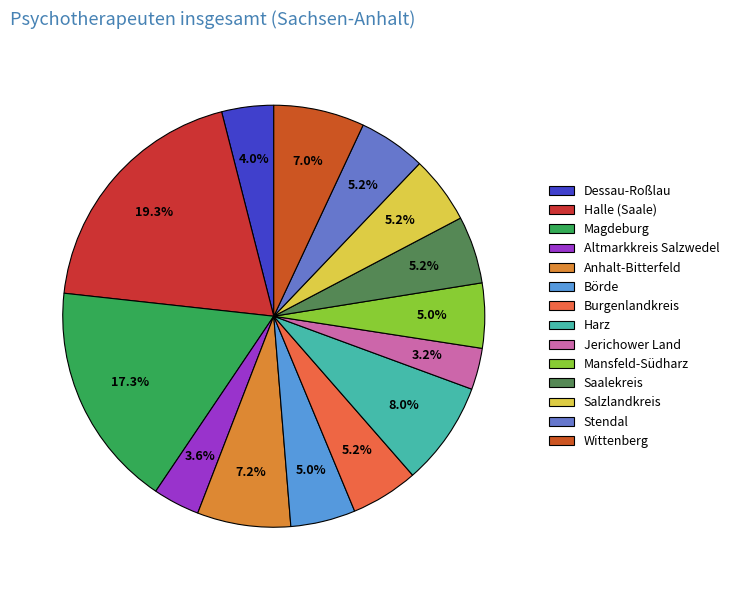

What is the change in value from Börde to Harz?

+15